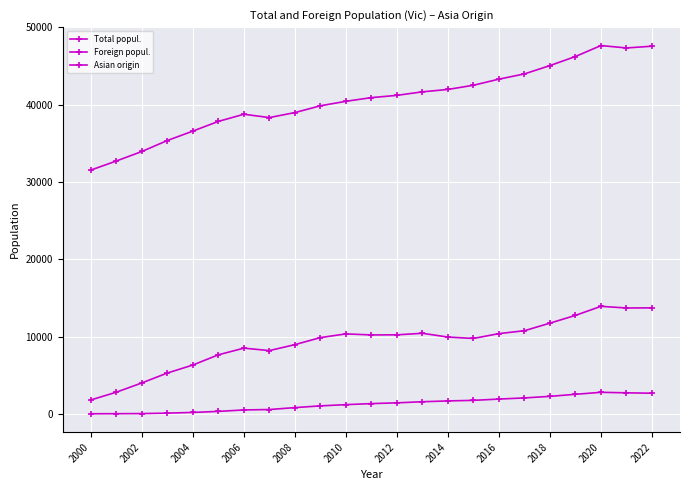

Is this an area chart (filled region under the line)?

No